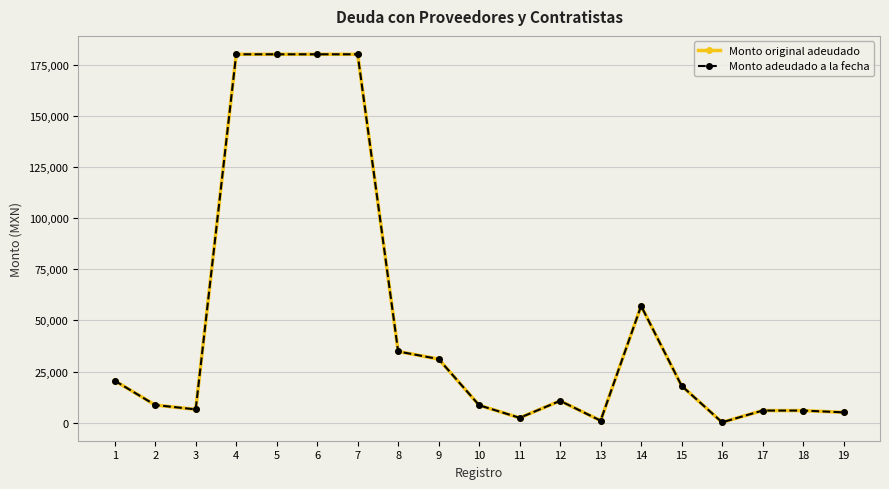

True or false: Monto adeudado a la fecha and Monto original adeudado intersect in this chart.

False